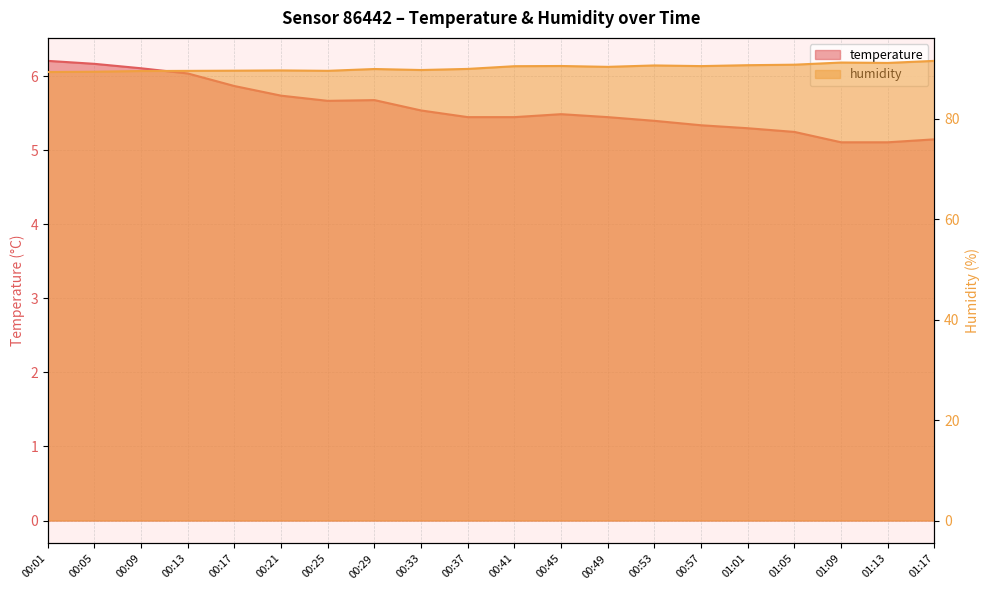

Reading right to left, list all the values displayed in this chart.

temperature: 01:17=5.2	01:13=5.1	01:09=5.1	01:05=5.2	01:01=5.3	00:57=5.3	00:53=5.4	00:49=5.5	00:45=5.5	00:41=5.5	00:37=5.5	00:33=5.5	00:29=5.7	00:25=5.7	00:21=5.7	00:17=5.9	00:13=6.0	00:09=6.1	00:05=6.2	00:01=6.2
humidity: 01:17=91.5	01:13=91.1	01:09=91.2	01:05=90.7	01:01=90.6	00:57=90.4	00:53=90.6	00:49=90.3	00:45=90.5	00:41=90.4	00:37=89.9	00:33=89.7	00:29=89.9	00:25=89.5	00:21=89.6	00:17=89.5	00:13=89.5	00:09=89.5	00:05=89.3	00:01=89.3